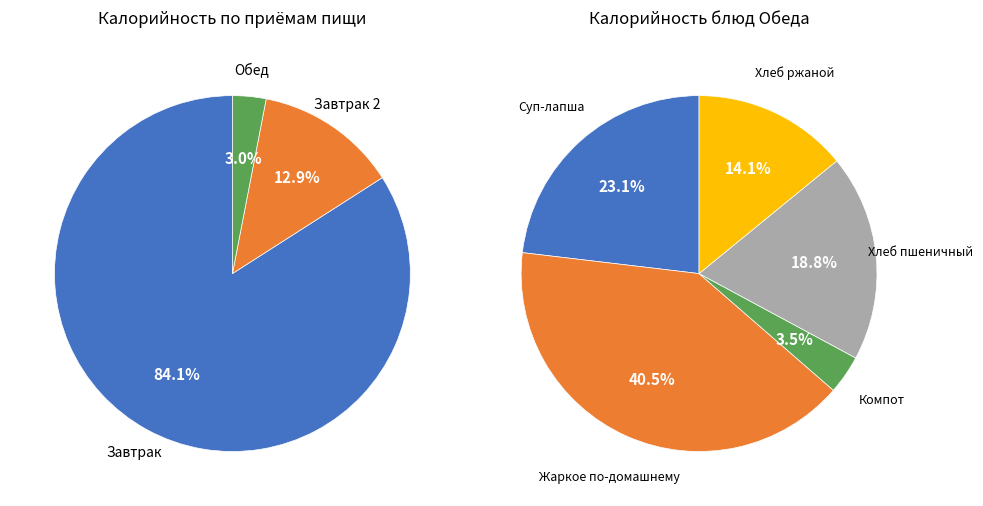

To the nearest percent, what is the difference between the largest and smallest slice percentages?

37%